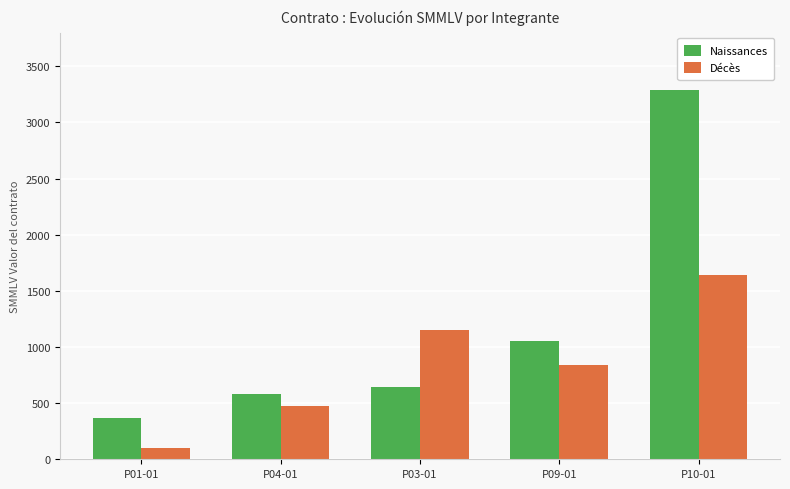

What is the sum of all Décès values?

4205.1